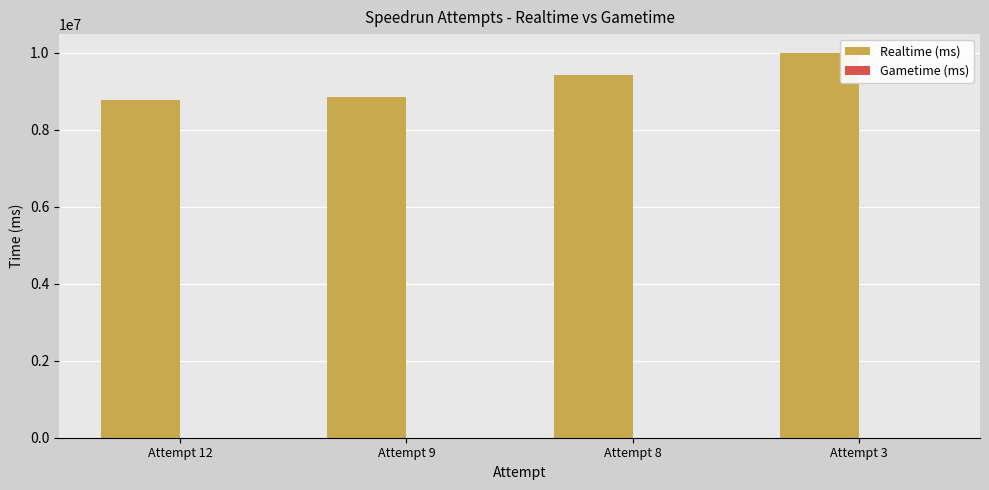

Is it true that the value at Attempt 9 is 2469743?

False